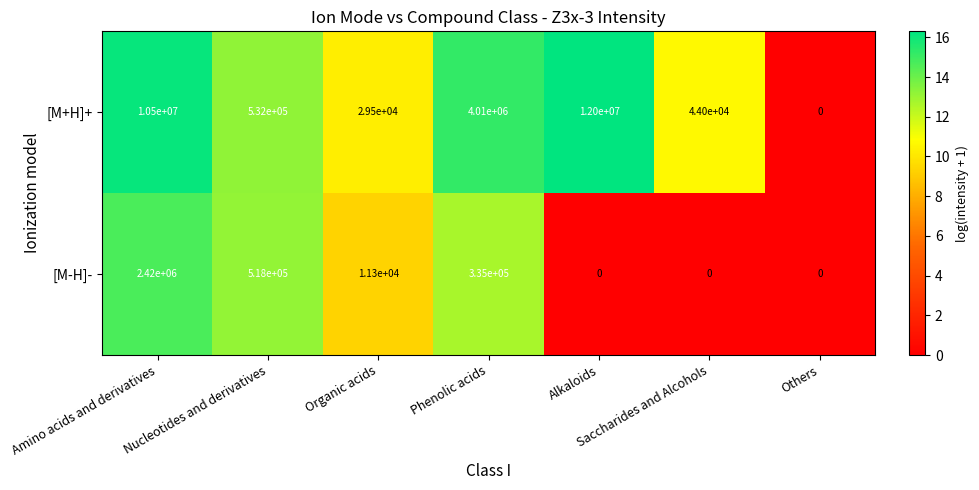

Count the number of categories in the chart.

7